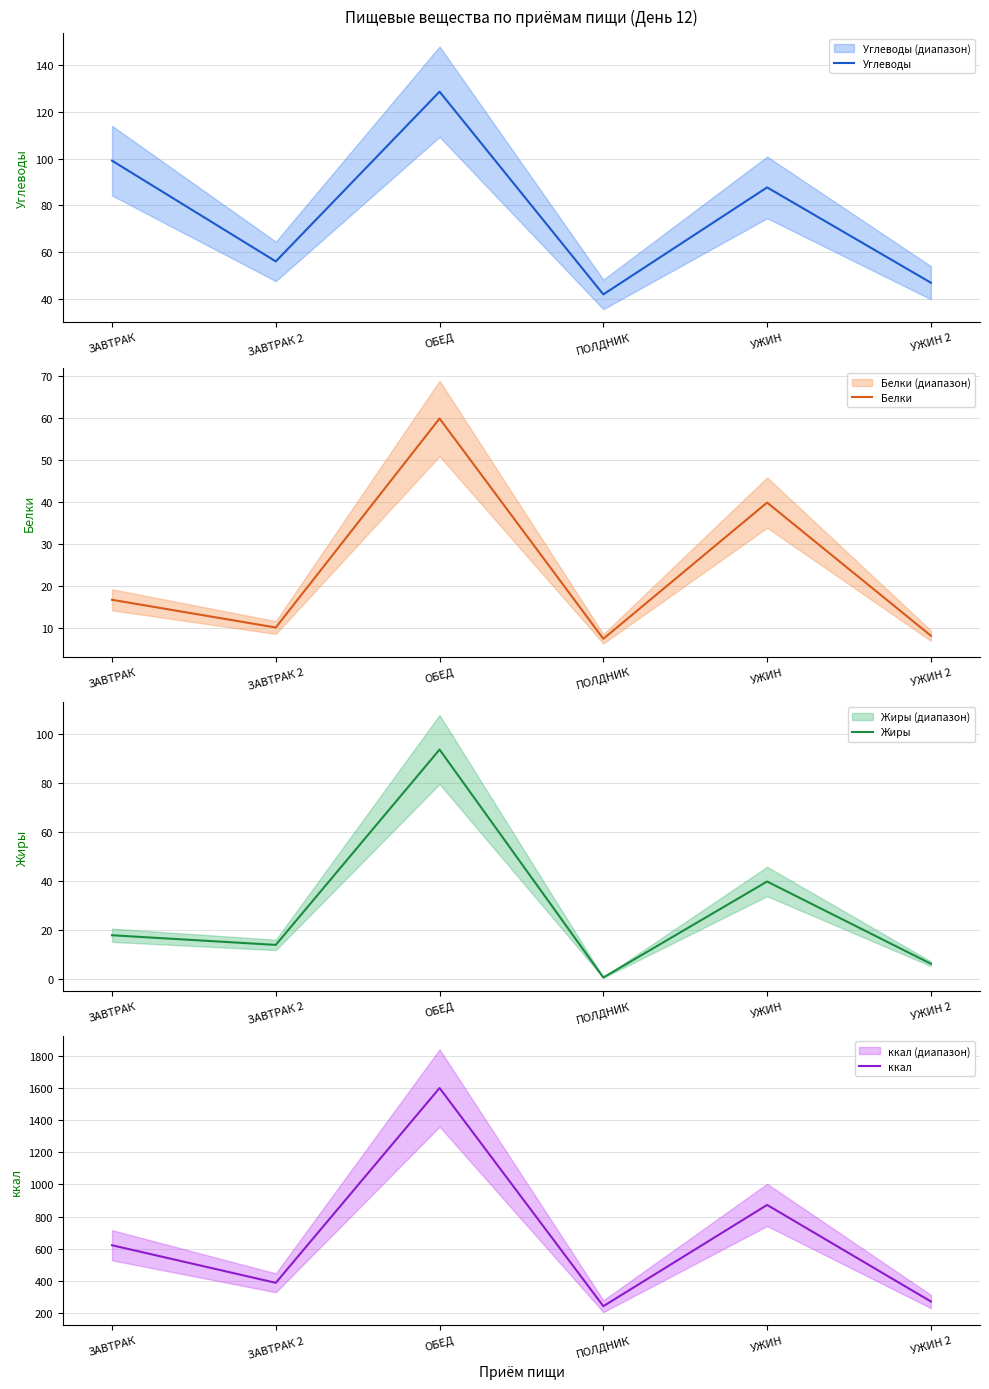

Rank the categories by Белки value from lowest to highest.

ПОЛДНИК, УЖИН 2, ЗАВТРАК 2, ЗАВТРАК, УЖИН, ОБЕД